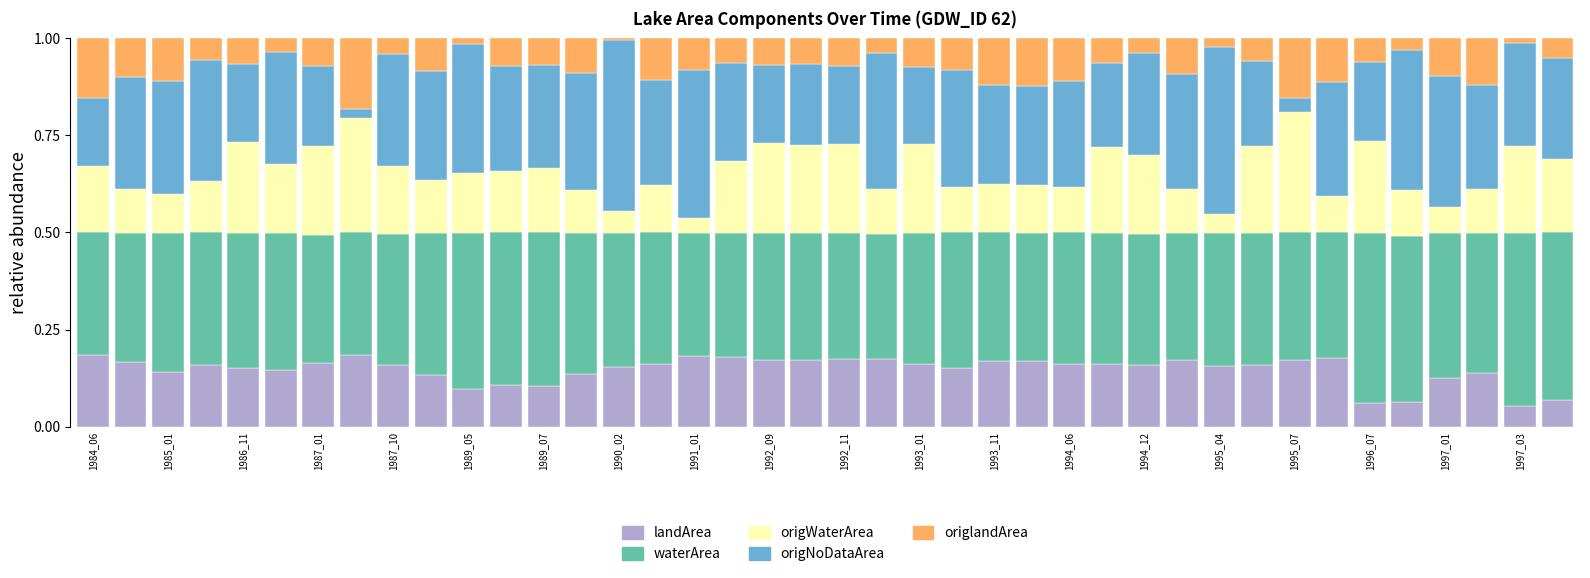

Does the chart contain stacked bars?

Yes